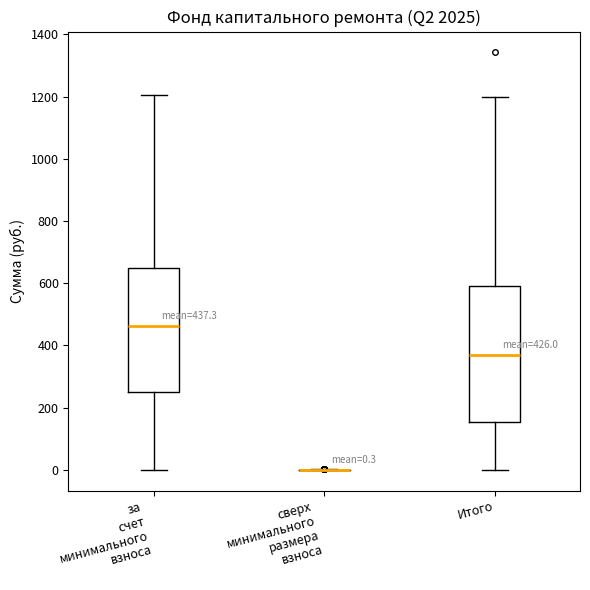

Which box is the tallest, from its lower edge to its upper edge?

Итого